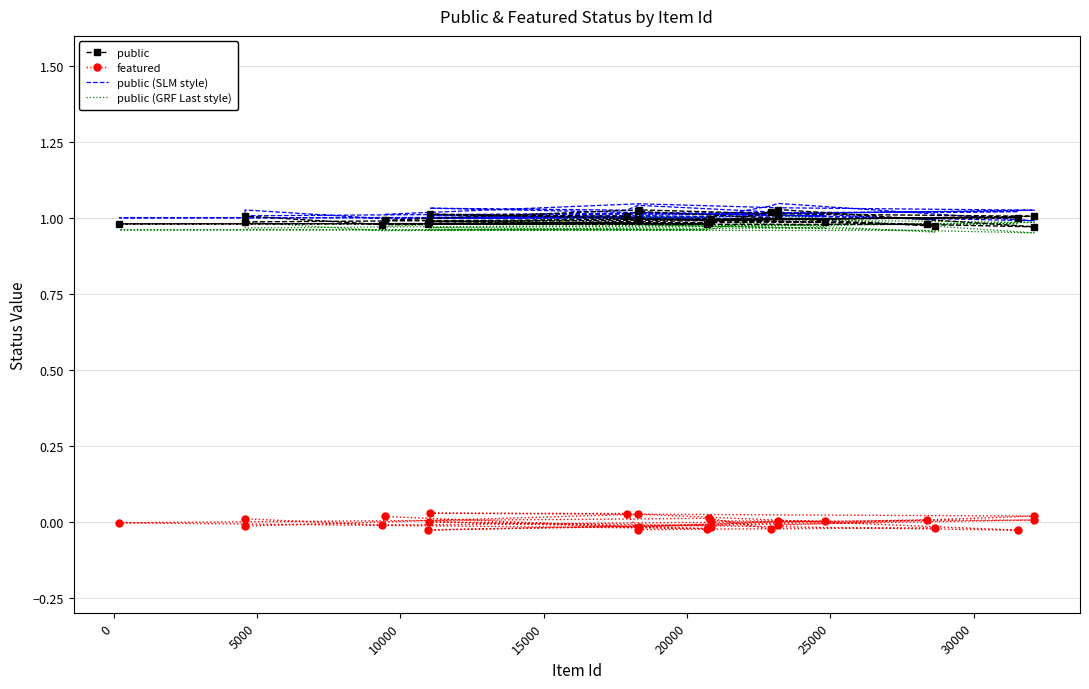

True or false: public and public (GRF Last style) cross at least once.

False